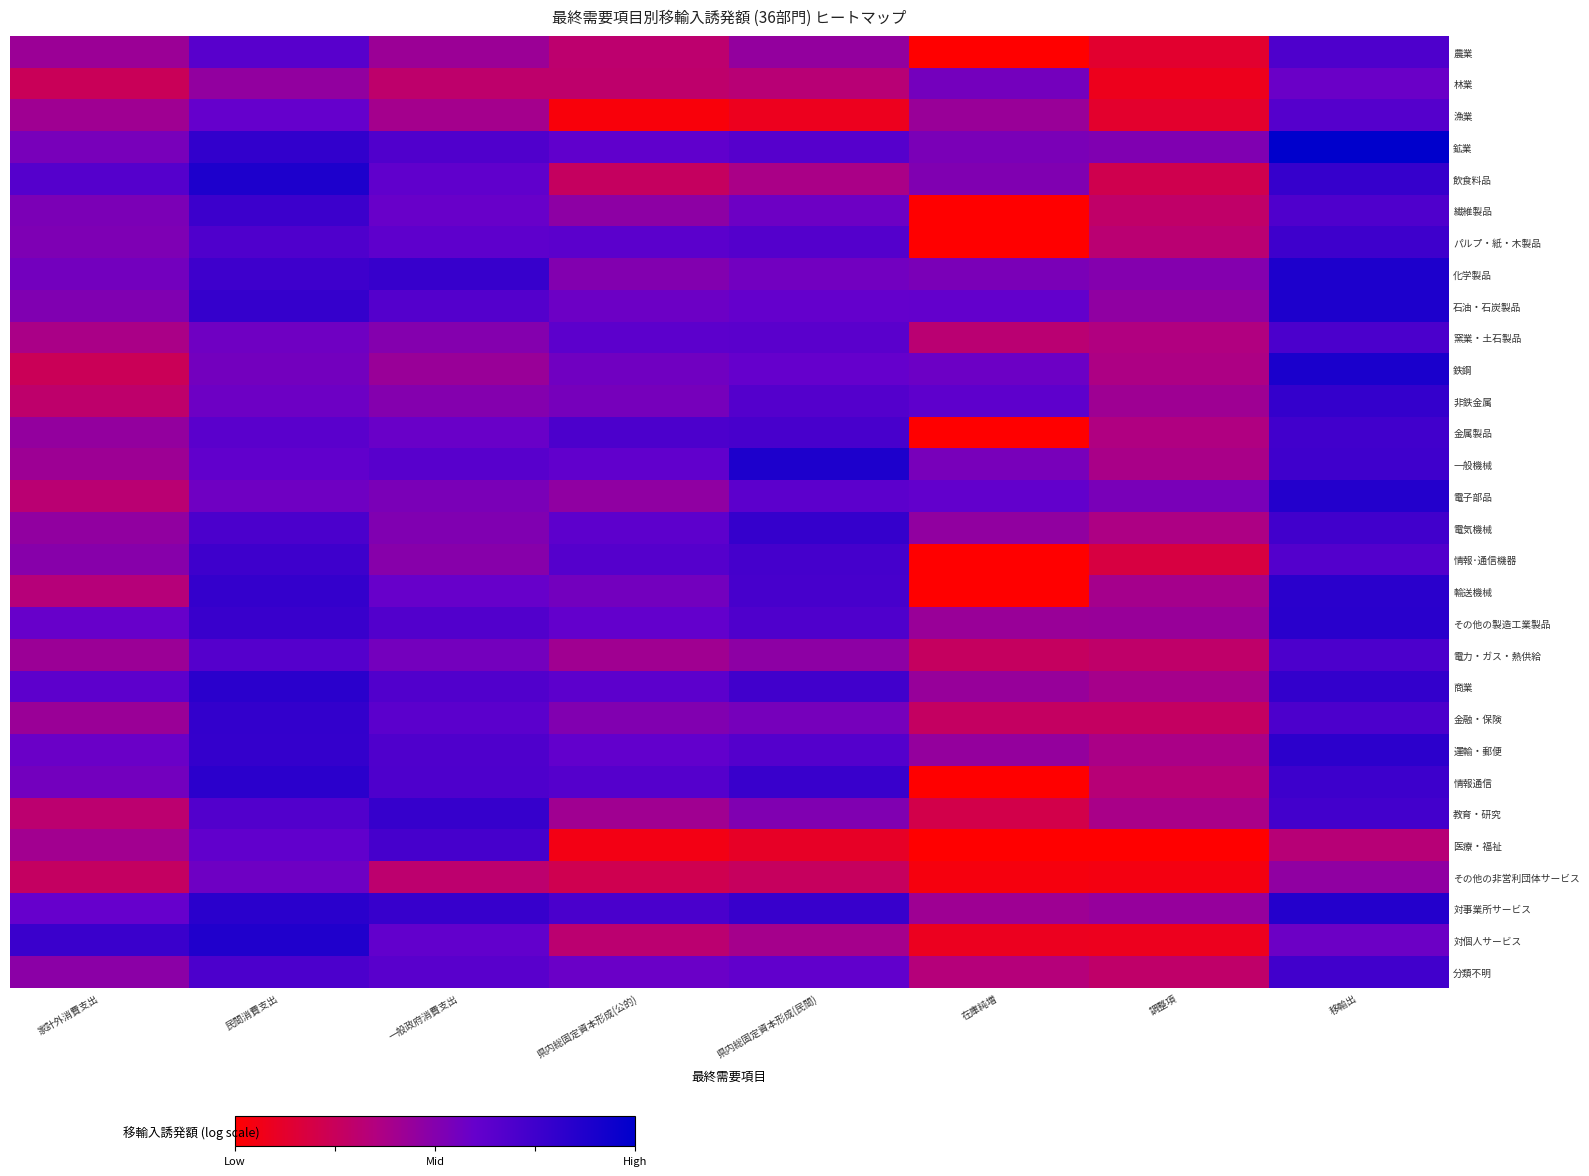

How many distinct data groups are displayed?

30